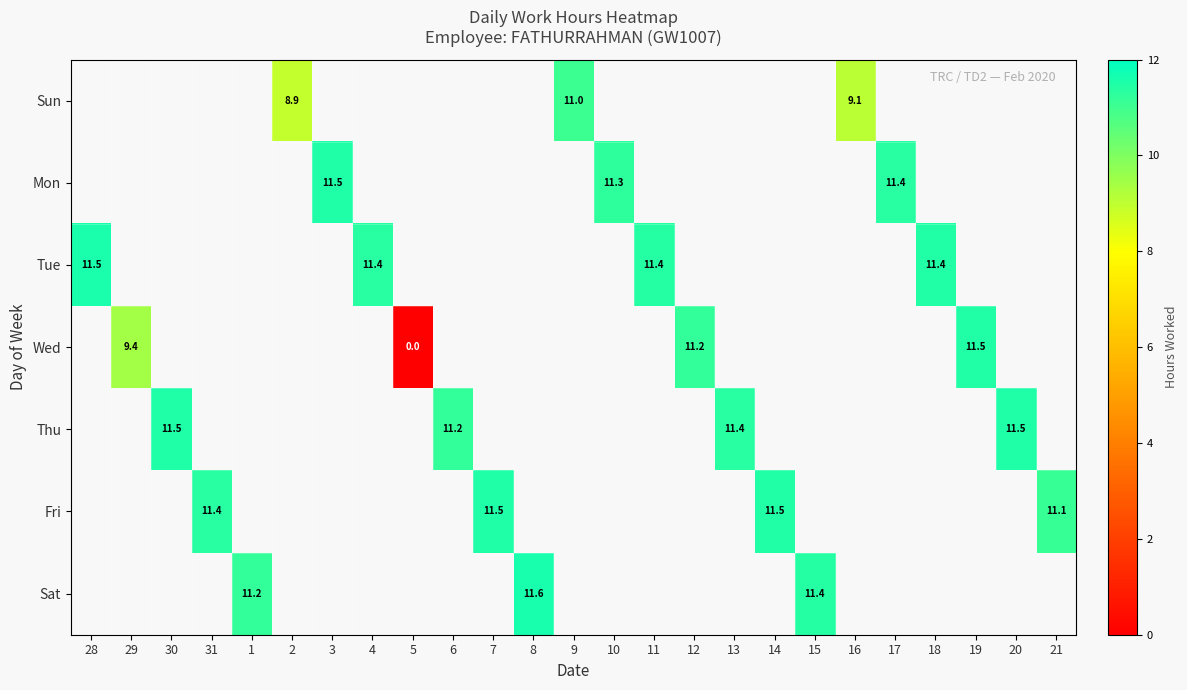

How many series are shown in this chart?

7